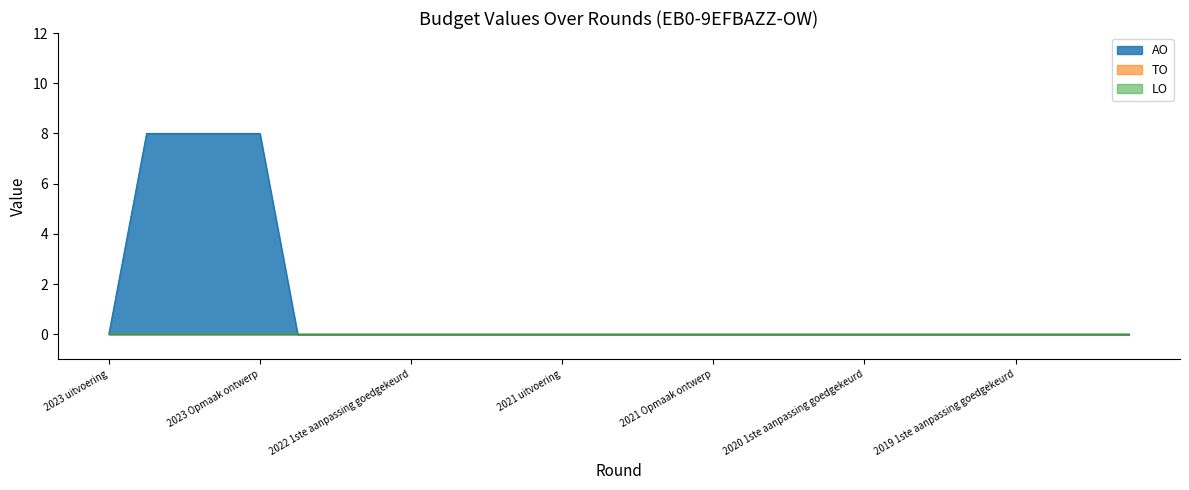

Which series changed the most between 2022 1ste aanpassing goedgekeurd and 2022 Opmaak goedgekeurd?

AO